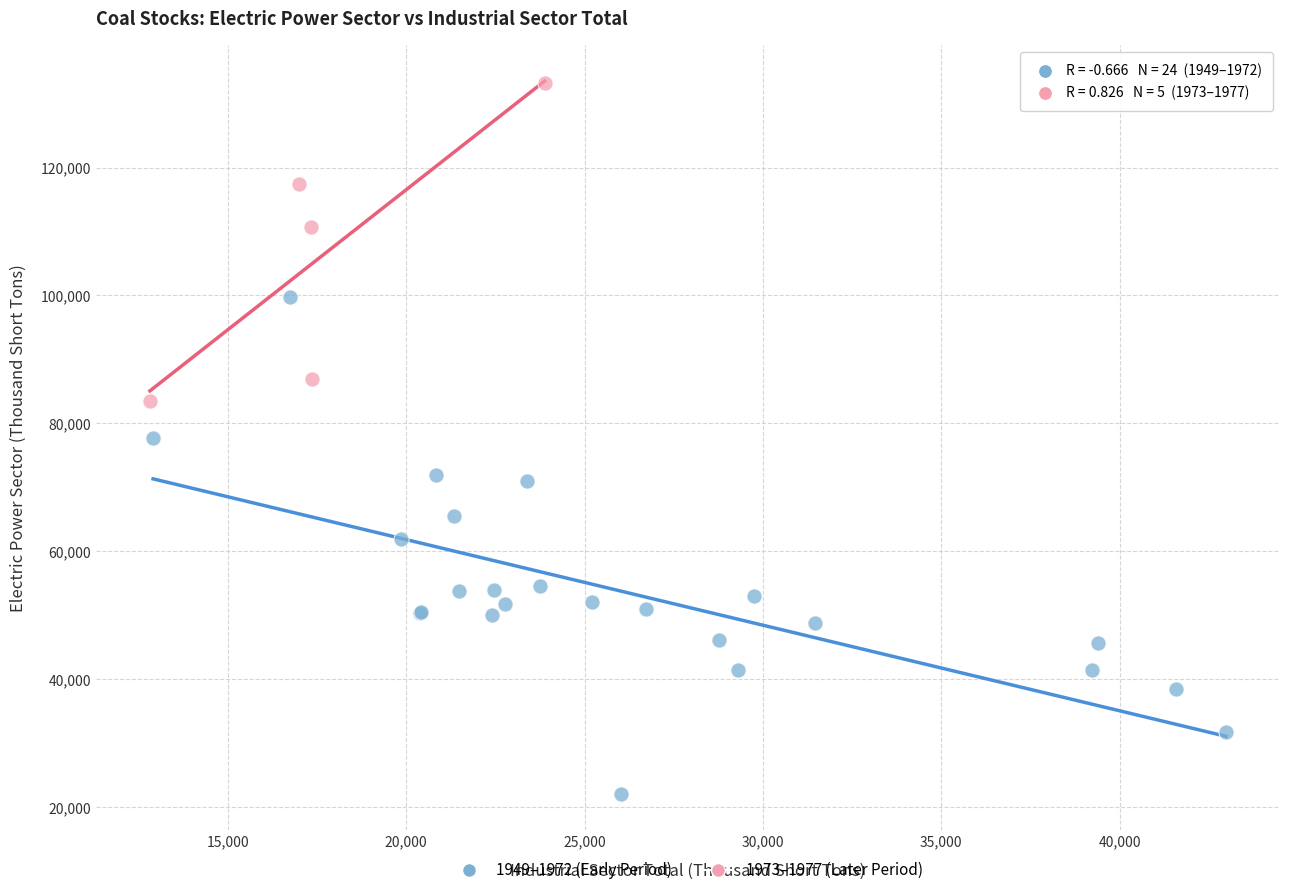

Which series has the largest Y range (max minus min)?

1949–1972 (Early Period)